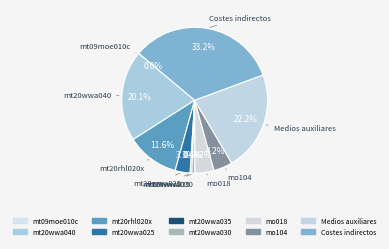

The Costes indirectos slice represents 19% of the pie. True or false?

False